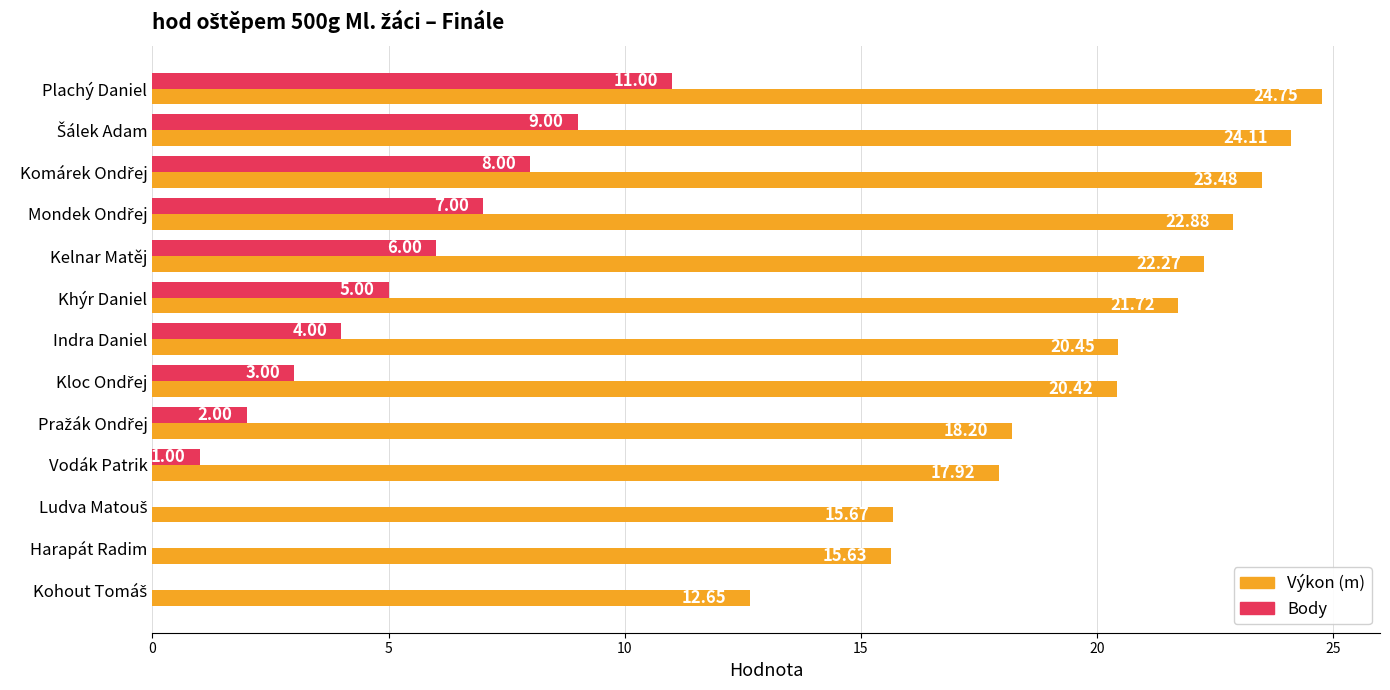

At which category is the sum across all series the highest?

Plachý Daniel